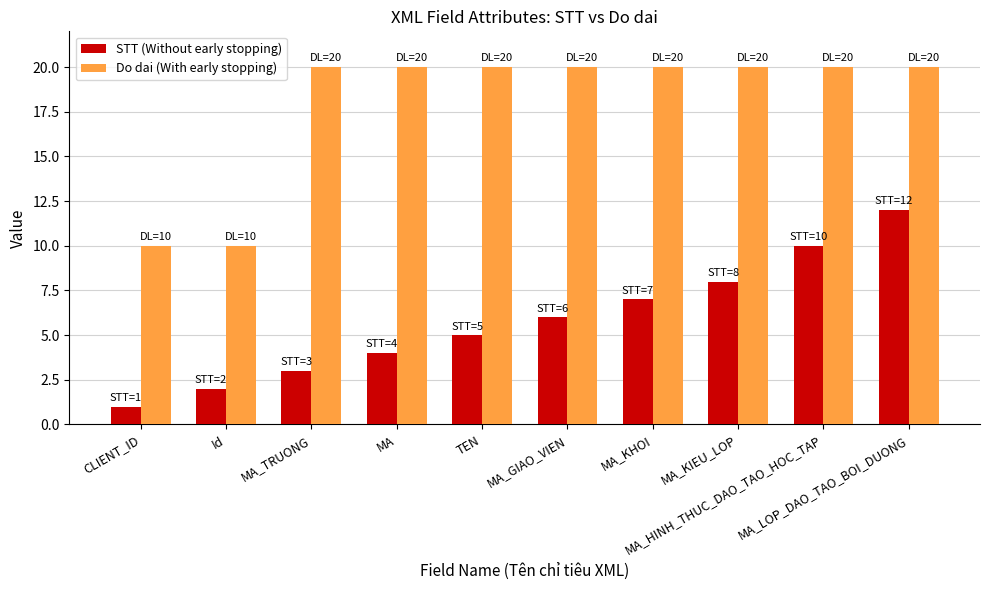

What is the label of the 5th bar from the right?

MA_GIAO_VIEN